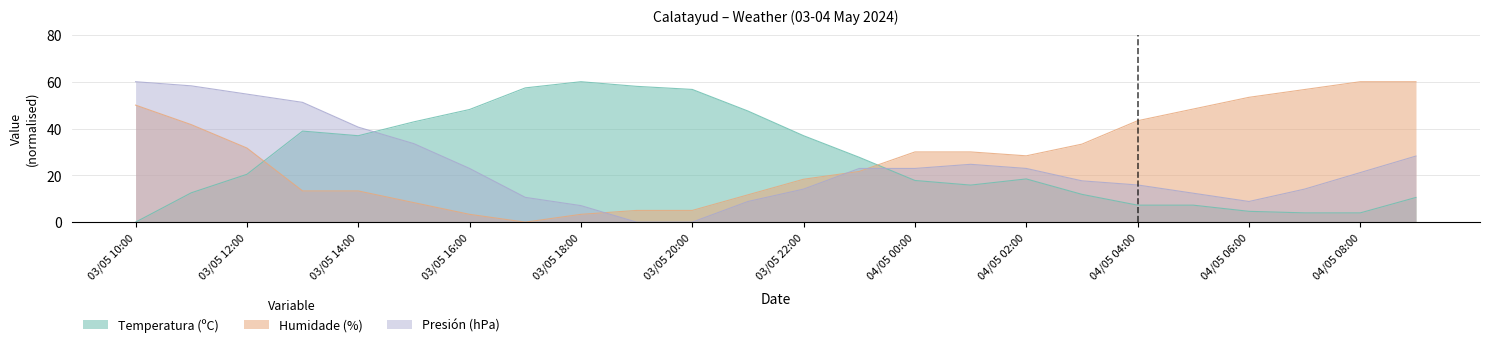

How many times do Temperatura (ºC) and Humidade (%) cross each other?

2